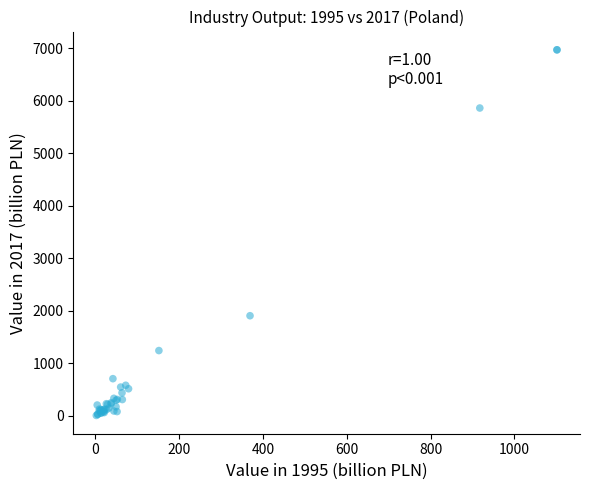

What Y value in the scatter plot is closest to 3488?

1904.5